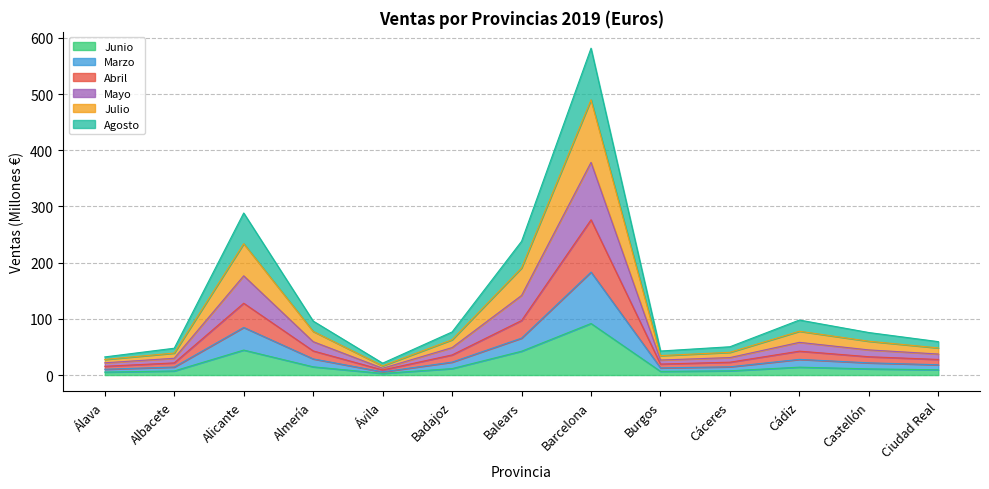

The Junio series shows 42.4 at Balears. True or false?

True